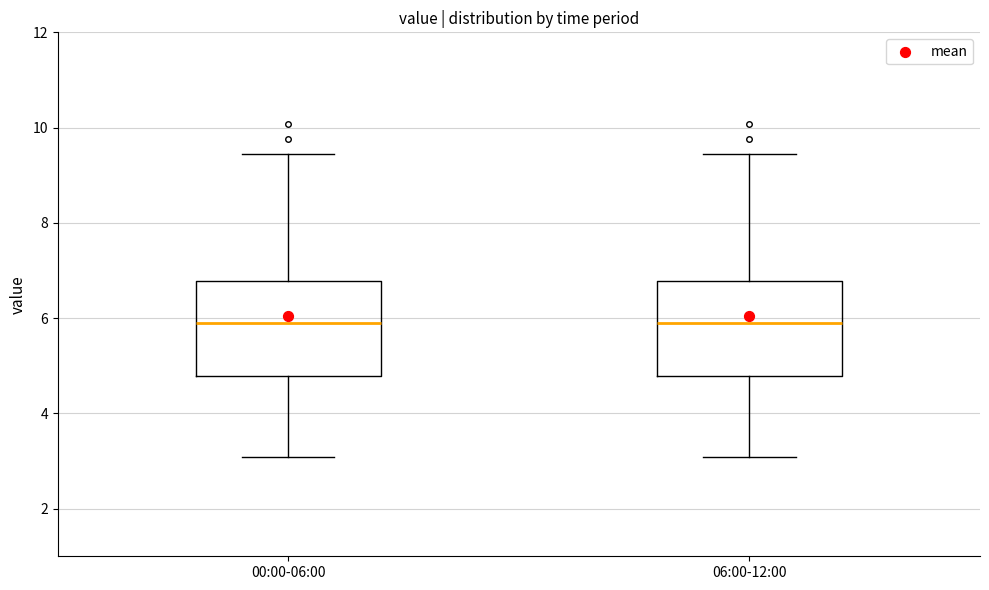

Where is the lower edge of the box for 00:00-06:00 on the y-axis? The values are not printed on the chart, so give them approximately, as read against the axis.

4.8